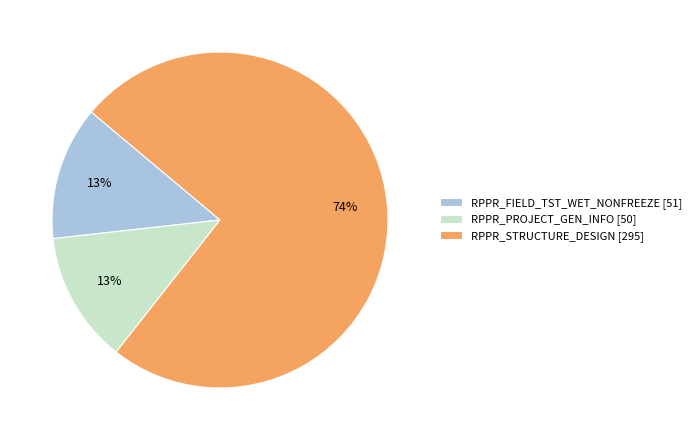

How many slices are in this pie chart?

3